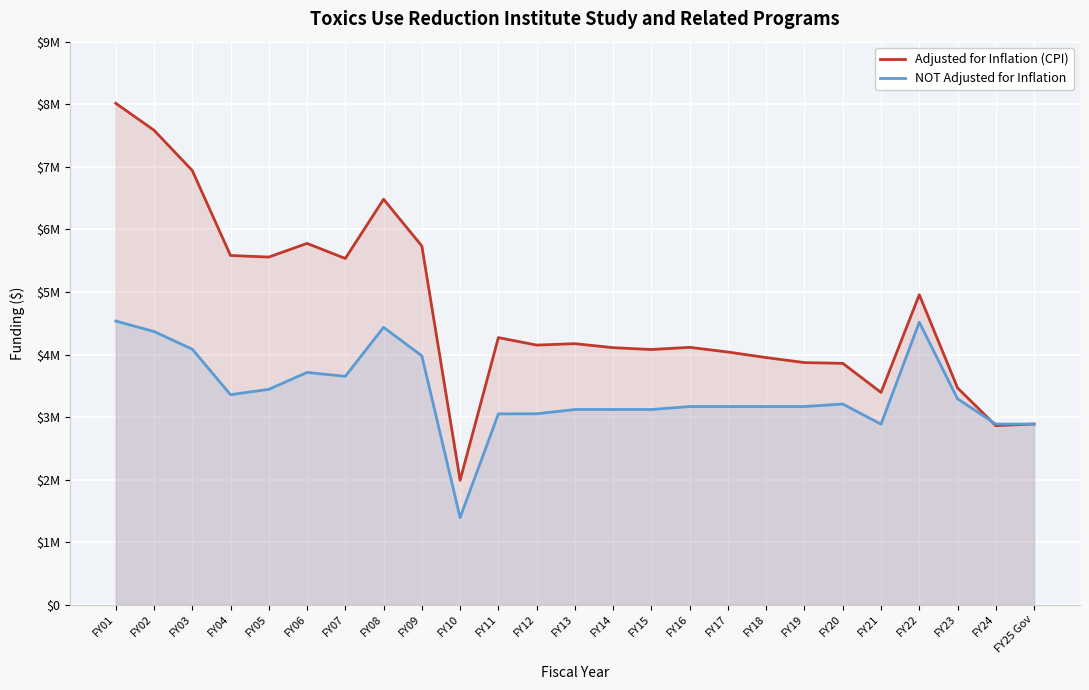

Where is the first local maximum for Adjusted for Inflation (CPI)?

FY06